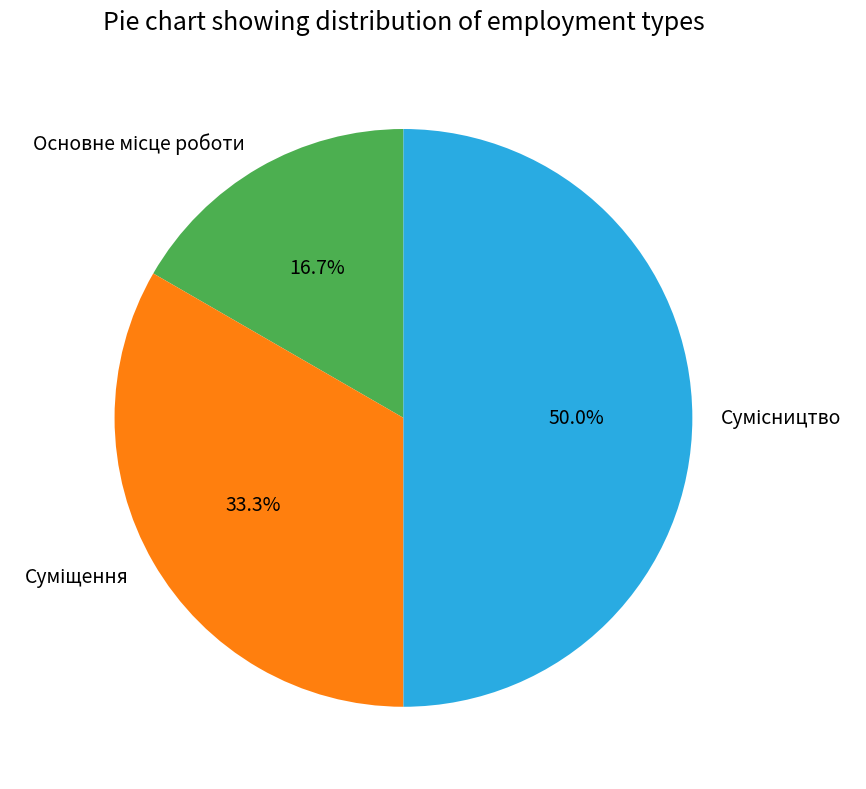

Is there any slice that represents more than half of the pie?

No